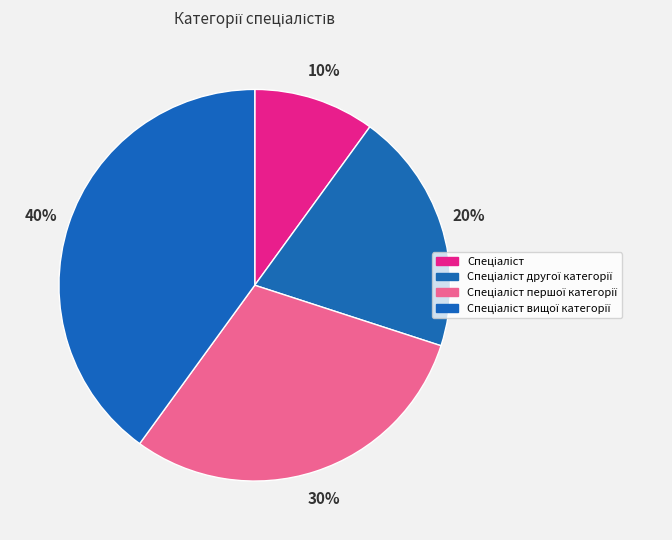

Which category has the smallest portion of the pie?

Спеціаліст